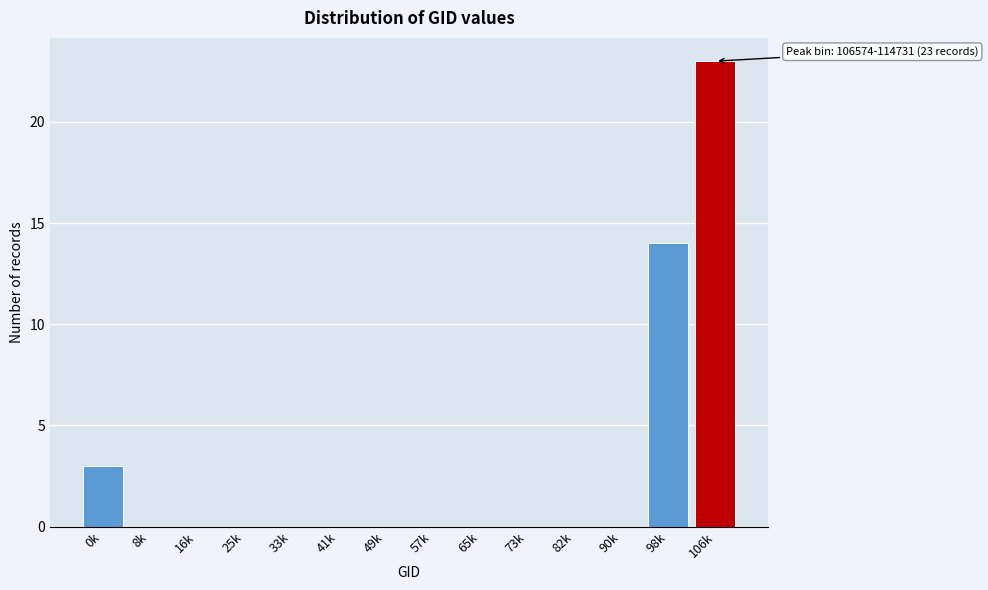

What is the change in value from 0k to 65k?

-3